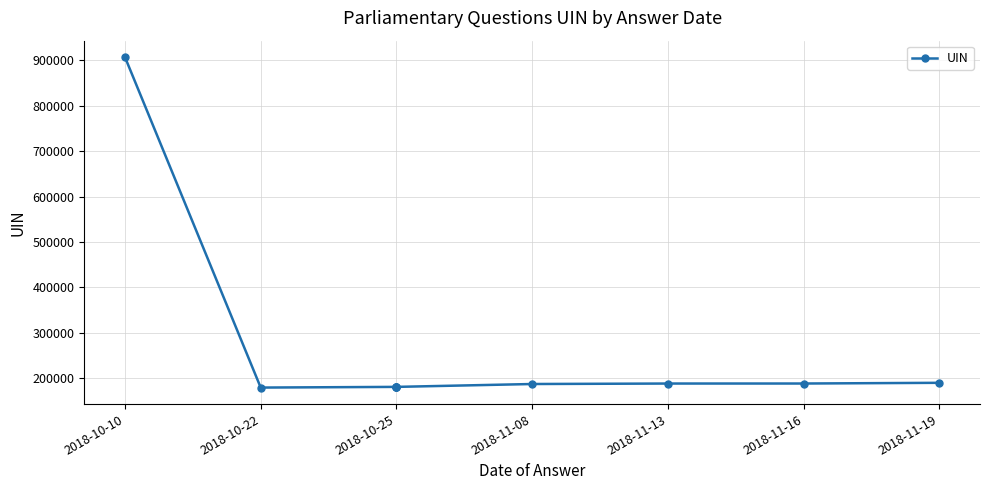

What value does the data have at 2018-11-16?

188091